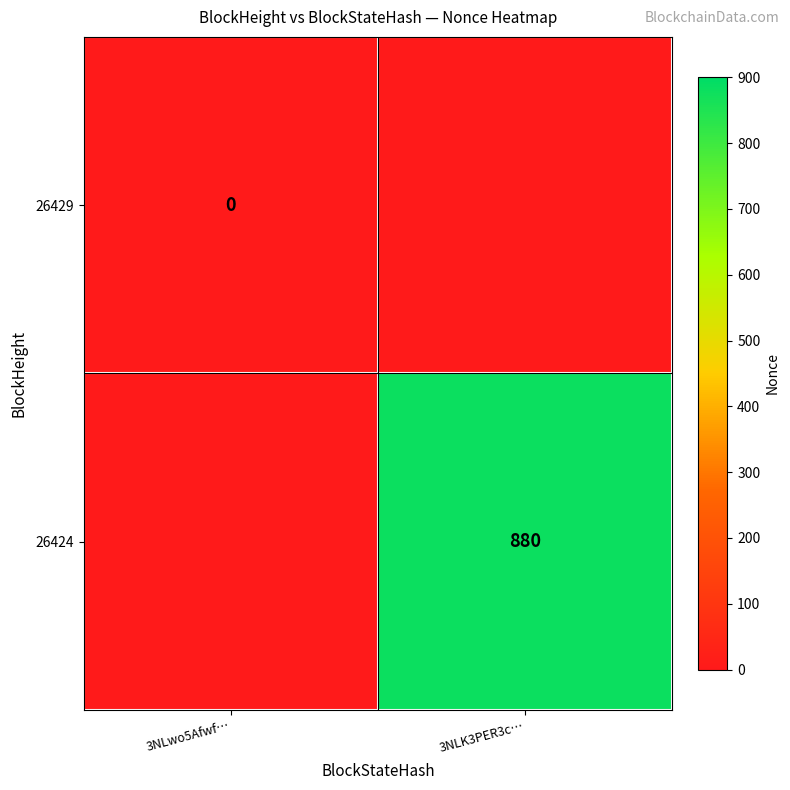

What is the total value across all series at 3NLwo5Afwf…?

1